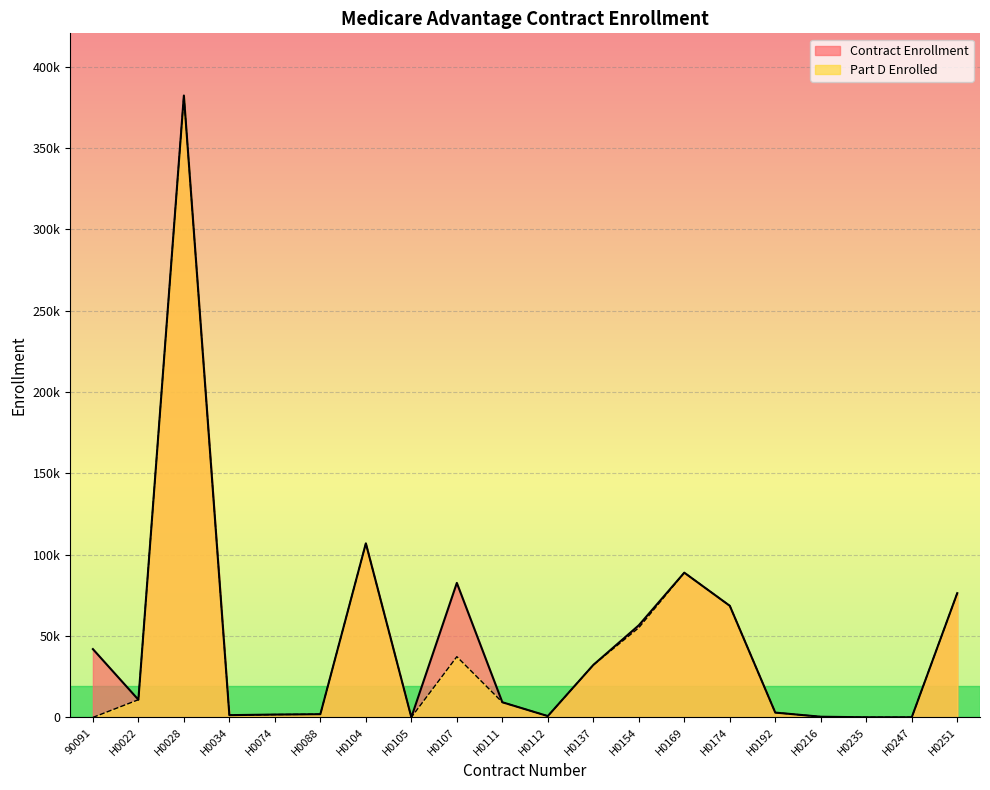

How many values in Part D Enrolled are above zero?

19